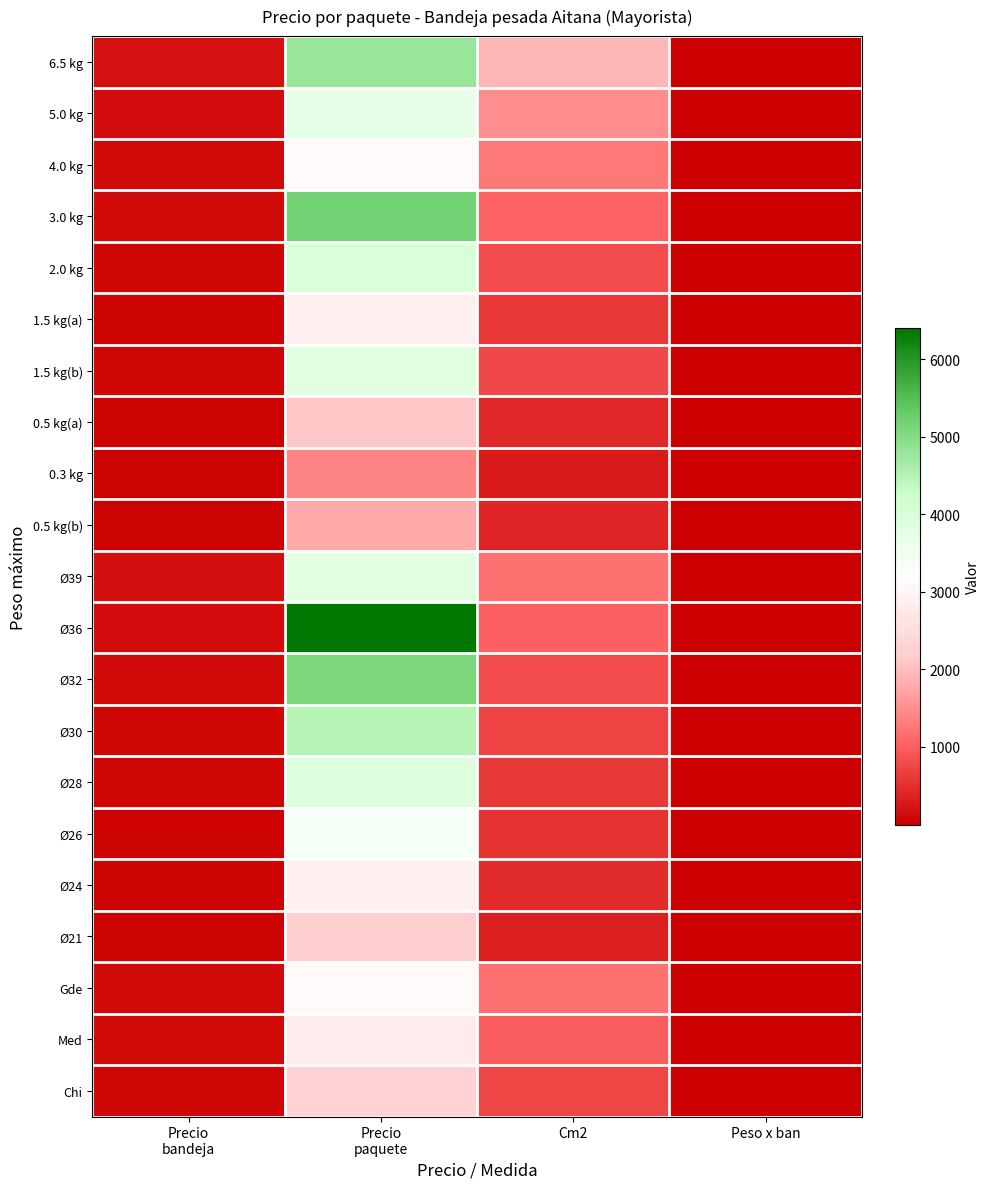

What is the difference between the maximum and minimum values in the 2.0 kg series?

3999.9